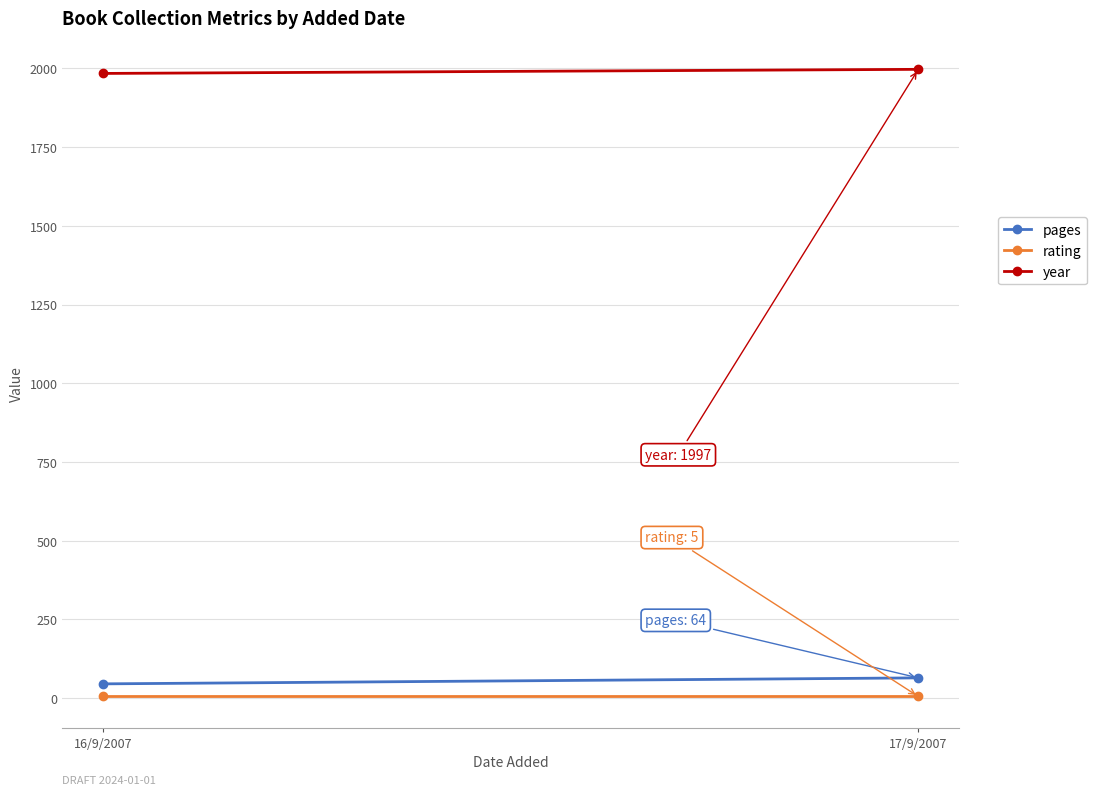

Is this an area chart (filled region under the line)?

No